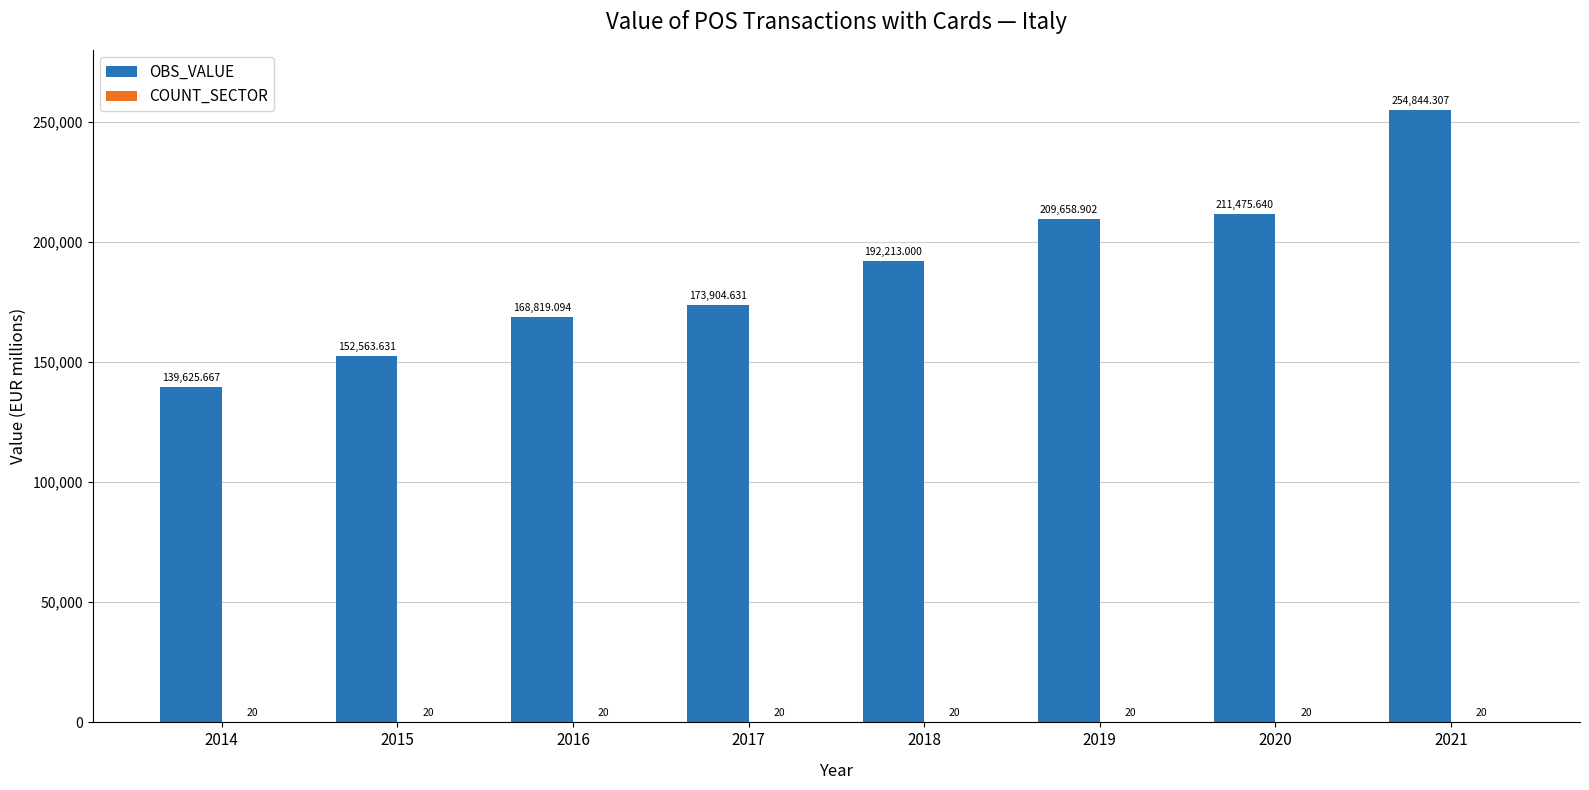

Which series changed the most between 2016 and 2019?

OBS_VALUE